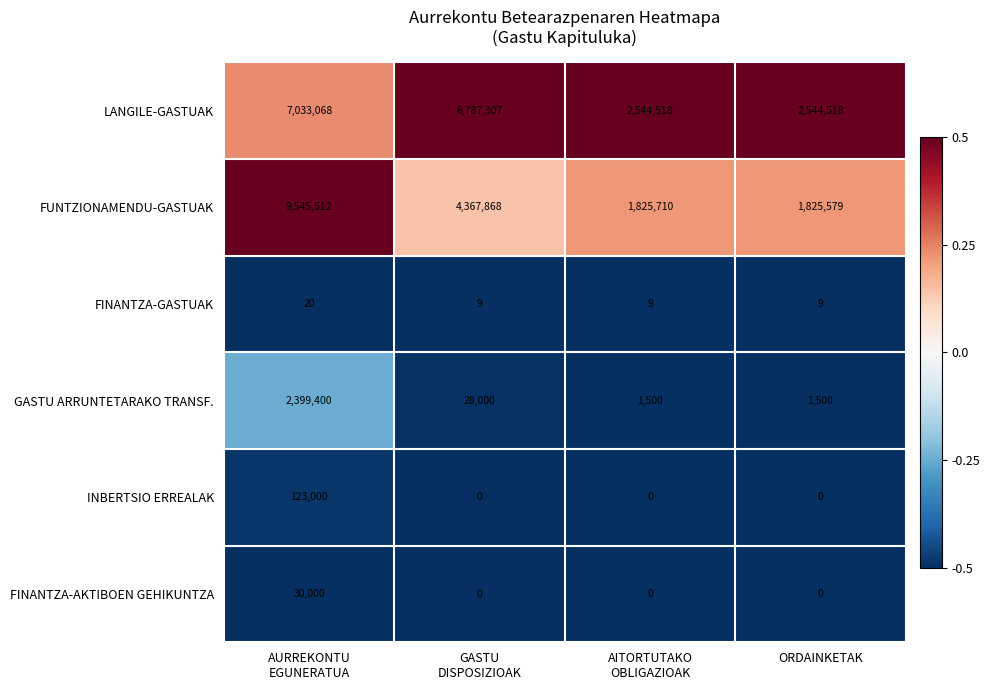

At which category does the chart reach its peak across all series?

AURREKONTU
EGUNERATUA